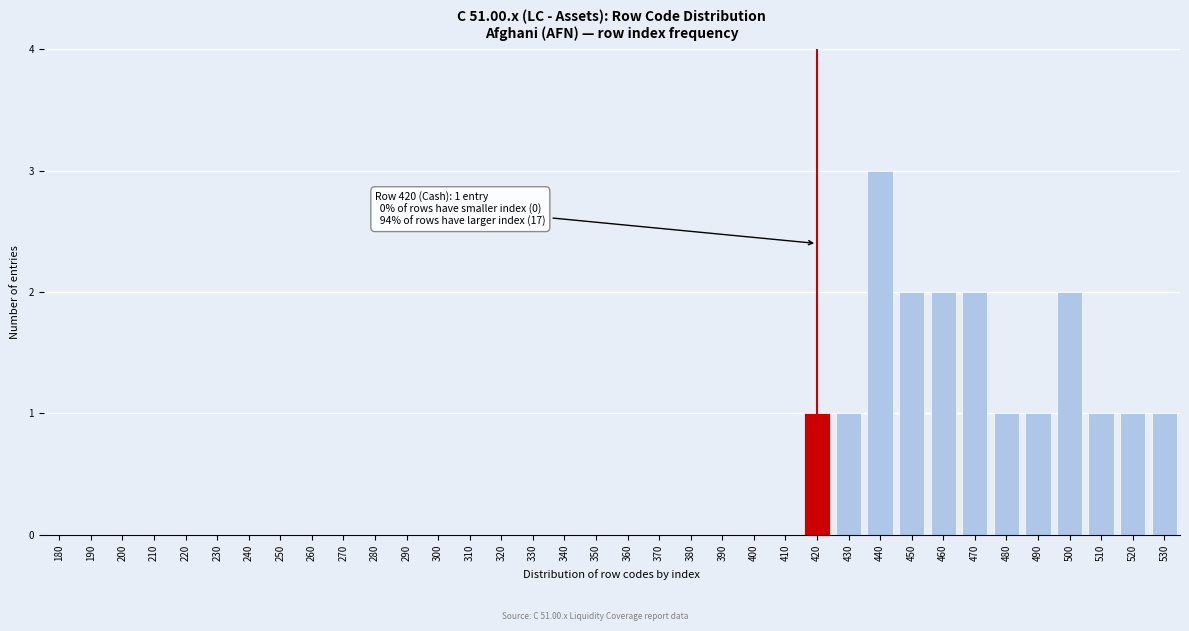

What is the sum of all values?

18